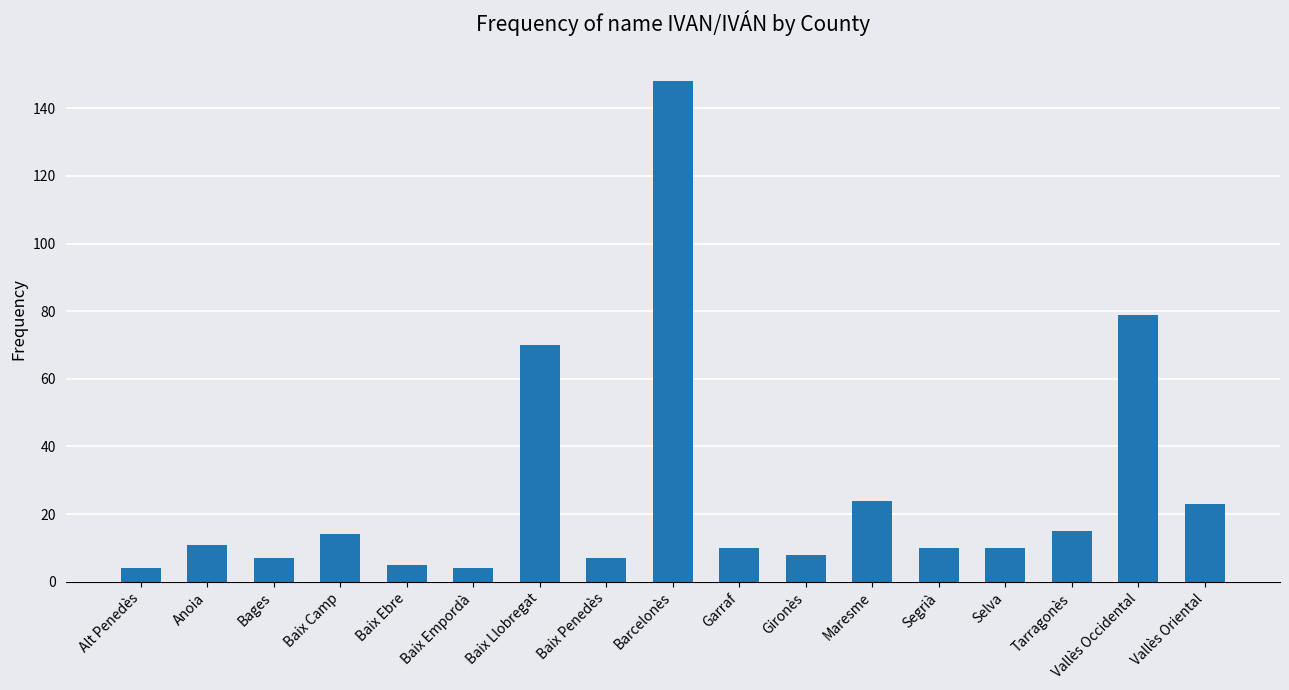

What is the change in value from Baix Ebre to Tarragonès?

+10